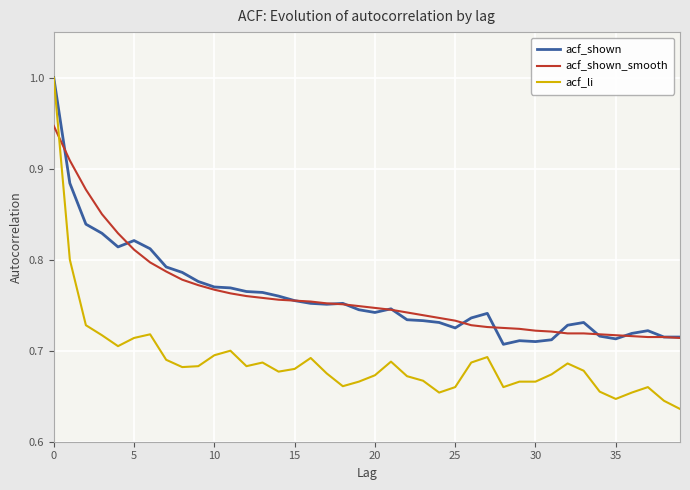

True or false: acf_shown has more than 2 interior local peaks.

True